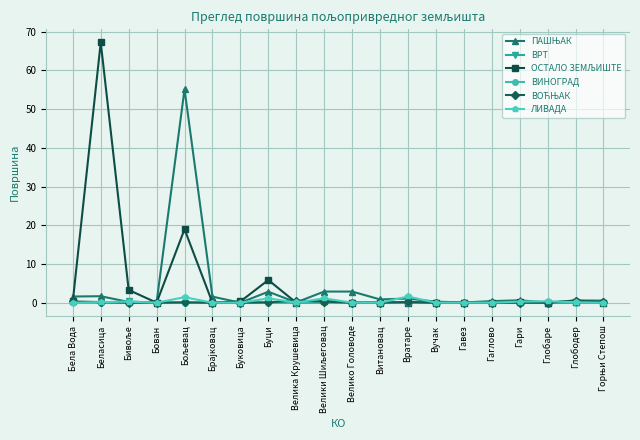

What is the maximum value shown in the chart?

67.3